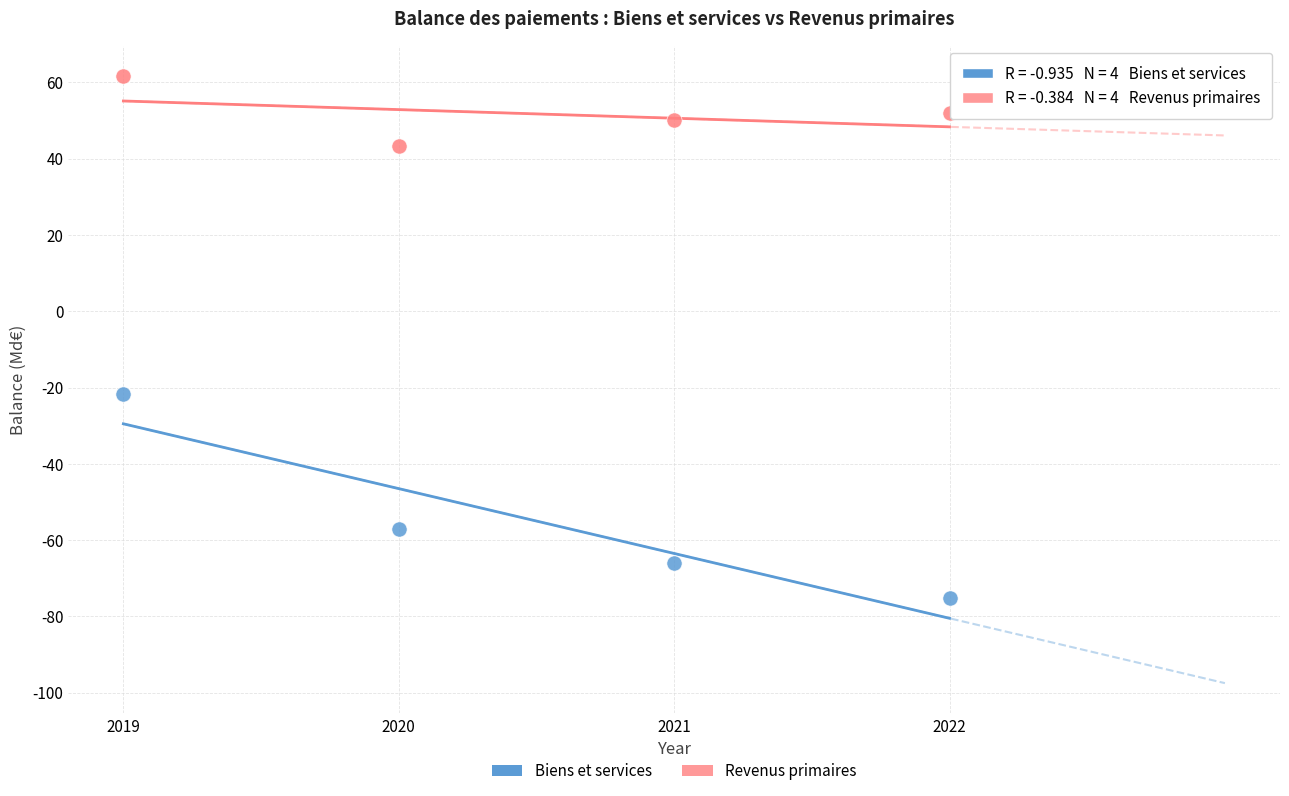

Which series reaches the minimum Y coordinate?

Biens et services